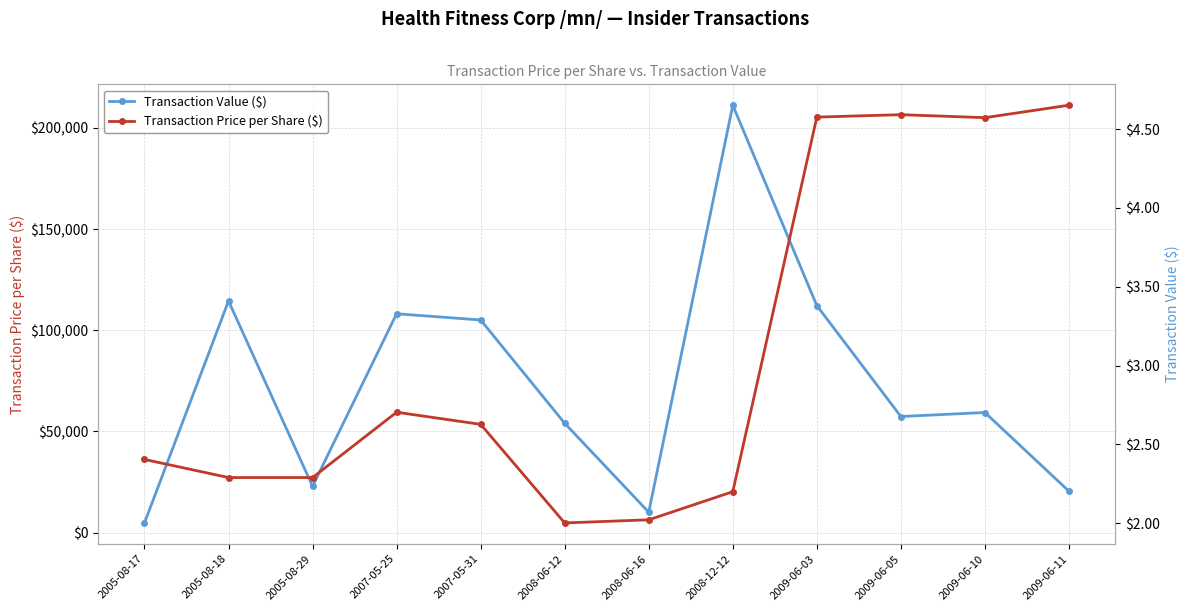

True or false: Transaction Value ($) has more than 2 points higher than both neighbors.

True